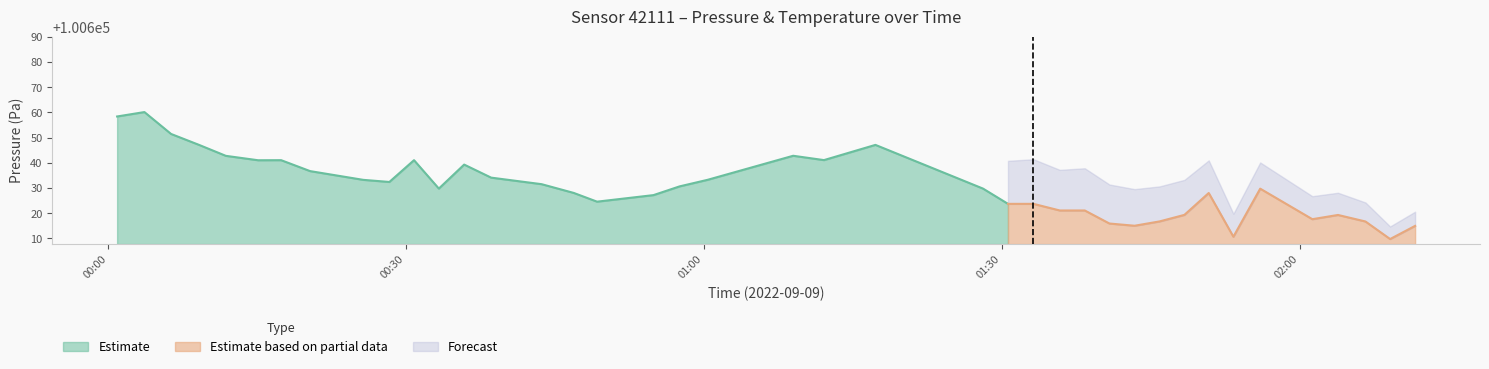

True or false: temperature and pressure intersect in this chart.

False